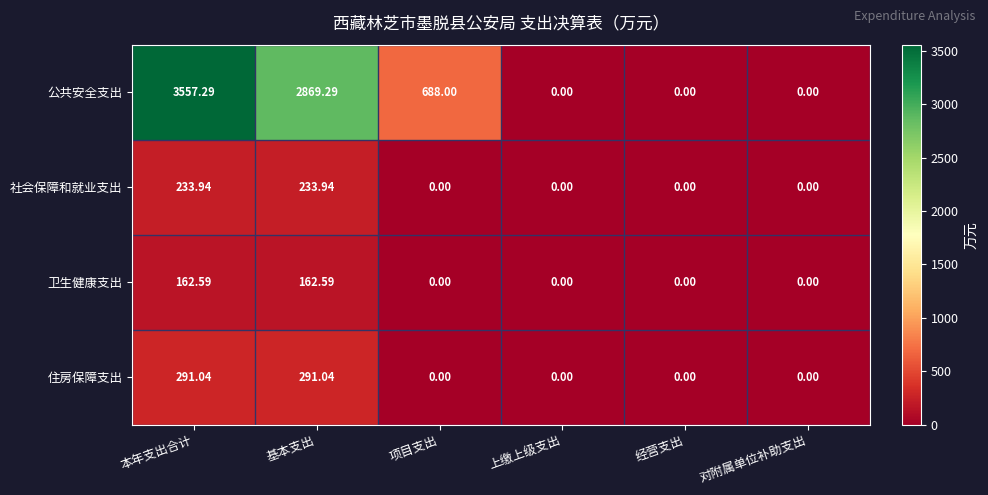

Rank the series by their maximum value, from highest to lowest.

公共安全支出, 住房保障支出, 社会保障和就业支出, 卫生健康支出